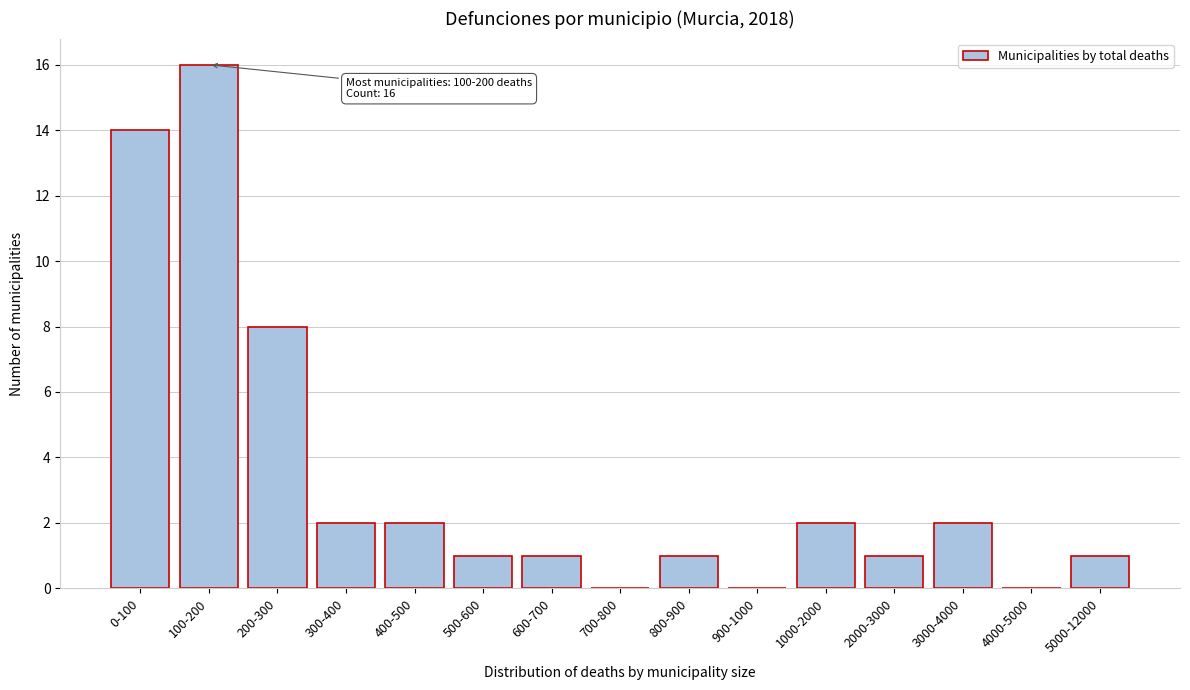

Reading left to right, transcribe all the data shown in this chart.

0-100=14	100-200=16	200-300=8	300-400=2	400-500=2	500-600=1	600-700=1	700-800=0	800-900=1	900-1000=0	1000-2000=2	2000-3000=1	3000-4000=2	4000-5000=0	5000-12000=1